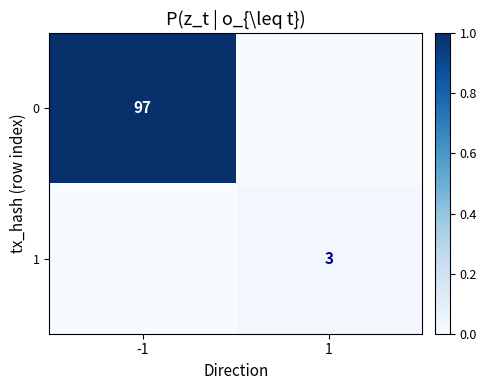

Is it true that 0 equals 1.5 at -1?

False